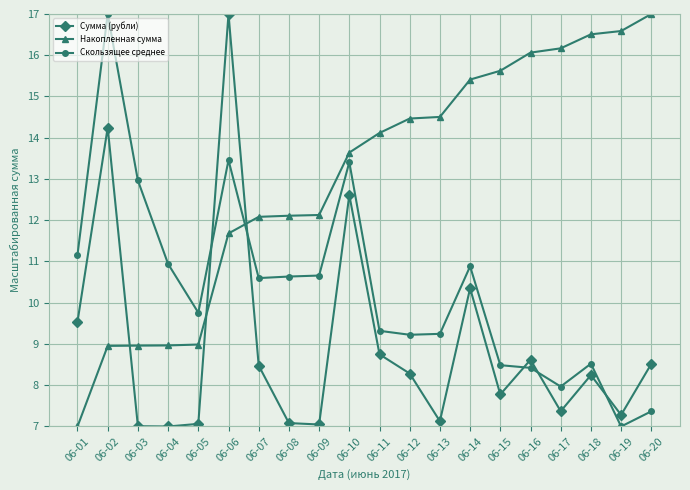

How many values in the Накопленная сумма series exceed 14?

10